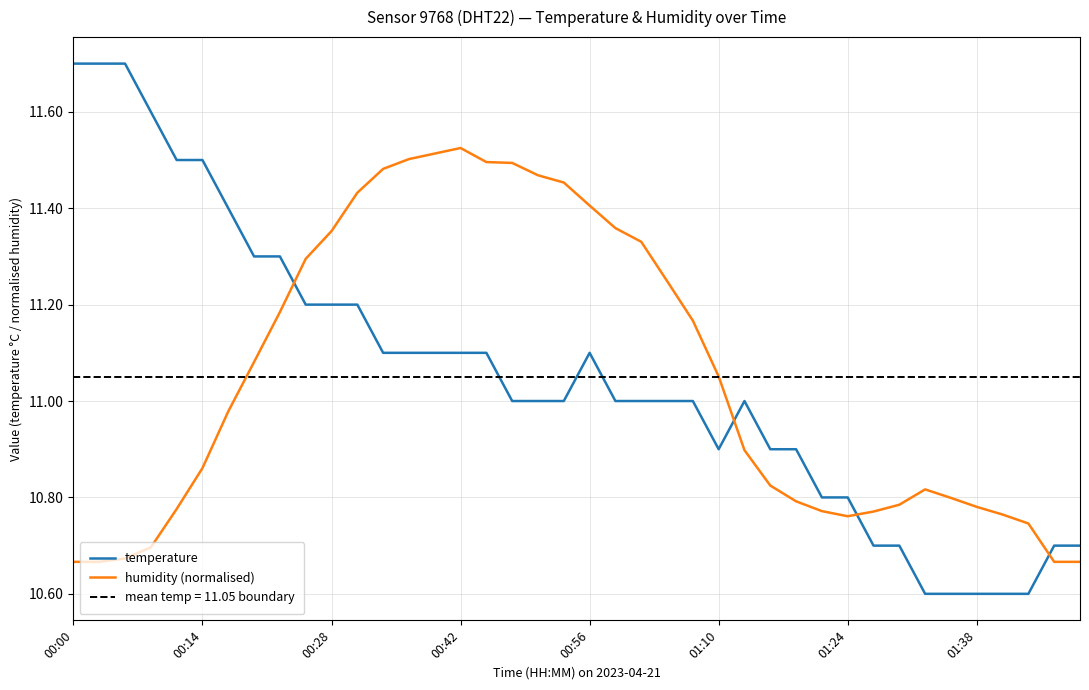

How many lines are shown in the chart?

2